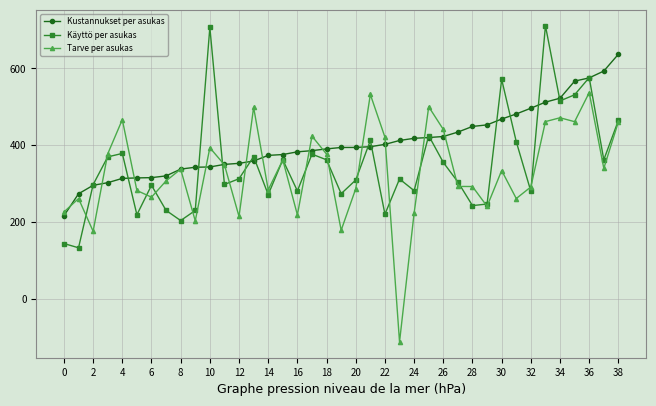

Which series has the largest range (max minus min)?

Tarve per asukas